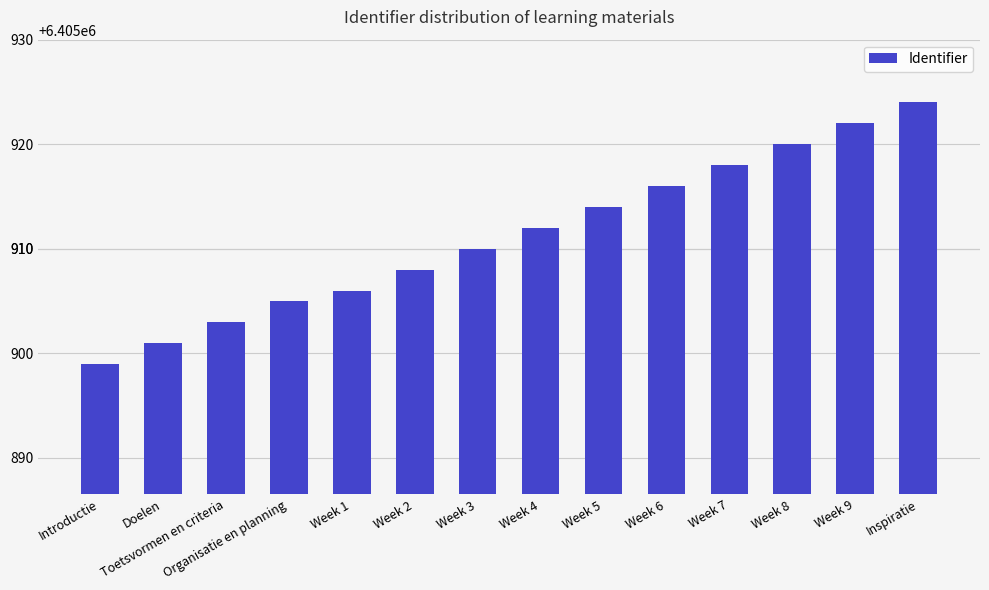

Rank the categories by value from highest to lowest.

Inspiratie, Week 9, Week 8, Week 7, Week 6, Week 5, Week 4, Week 3, Week 2, Week 1, Organisatie en planning, Toetsvormen en criteria, Doelen, Introductie